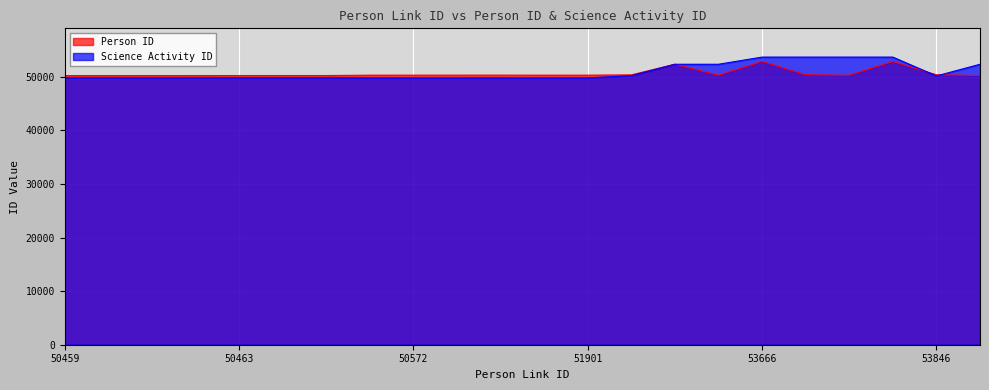

What is the sum of all Science Activity ID values?

1119202